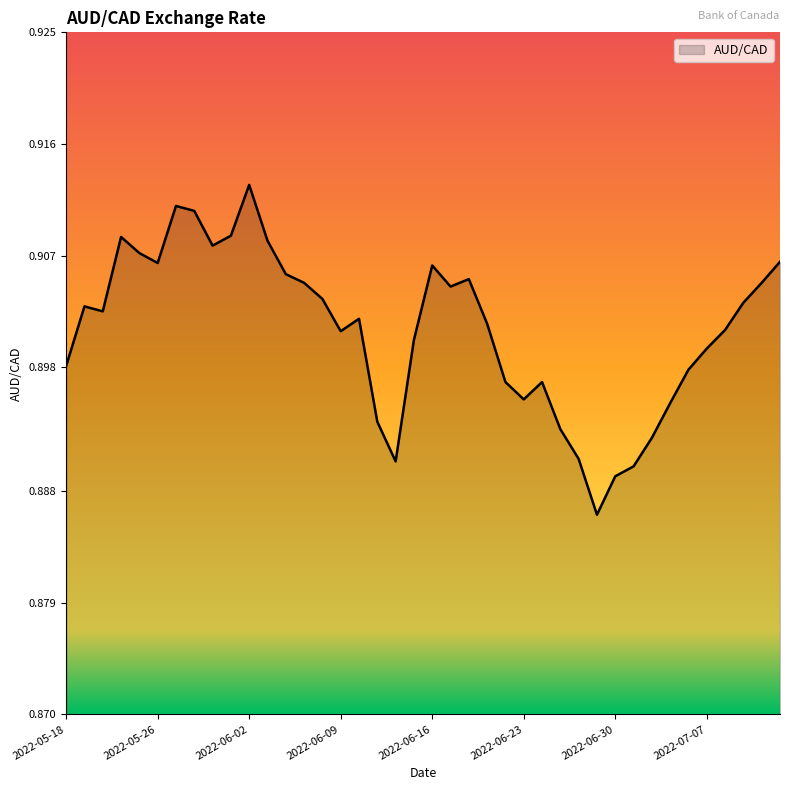

Does the chart have visible grid lines?

No